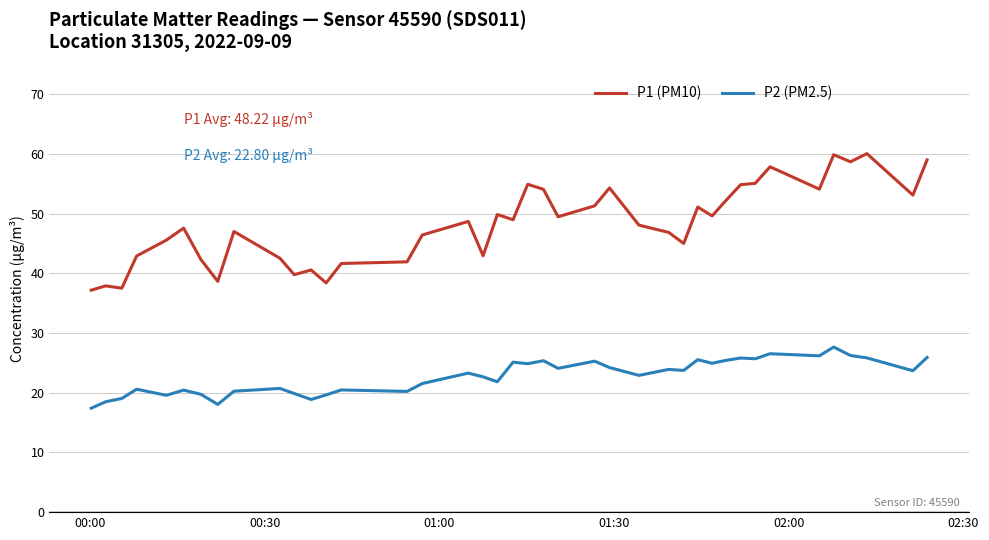

Does the chart display data point markers on the line(s)?

No